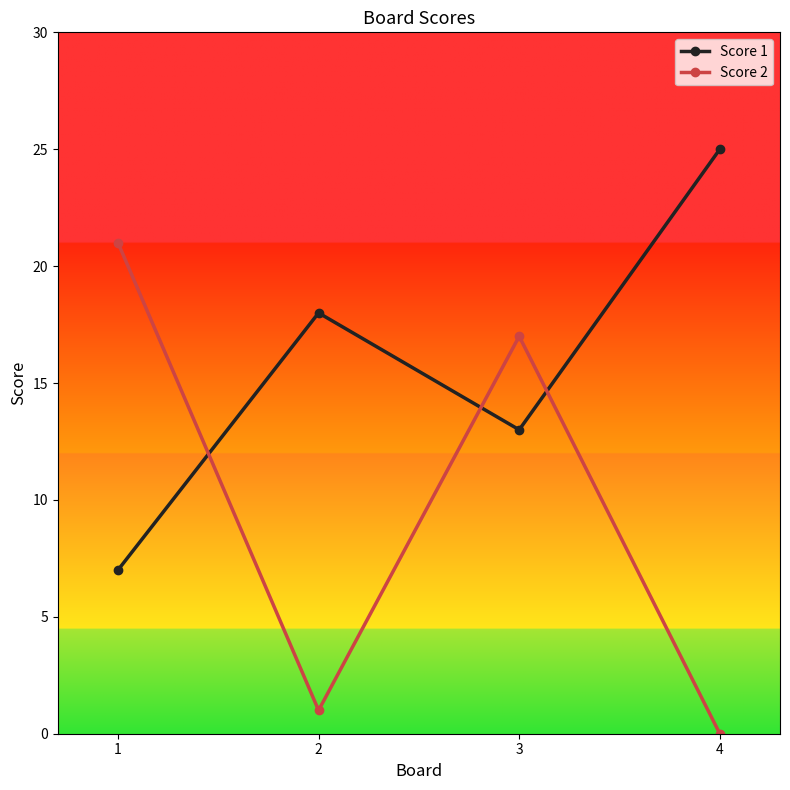

What is the difference between the Score 1 values at 2 and 4?

7